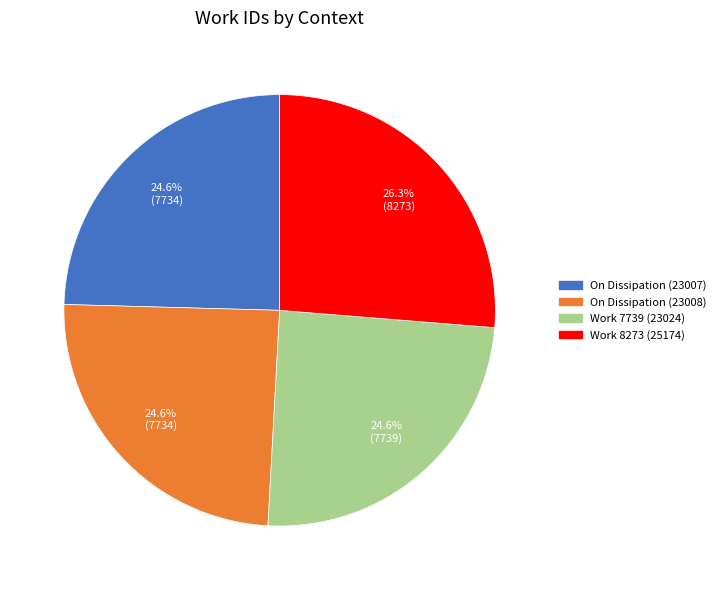

Which category has the biggest portion of the pie?

Work 8273 (25174)